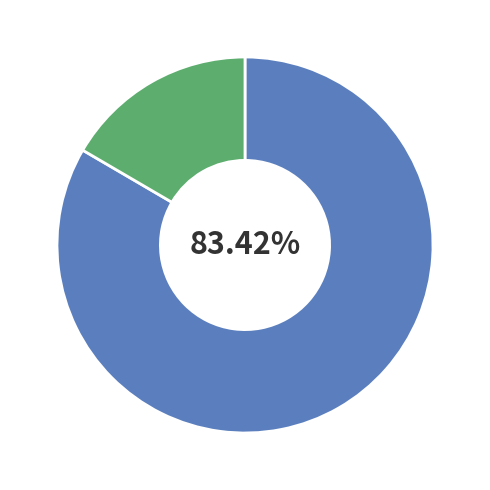

Does any single category account for the majority?

Yes